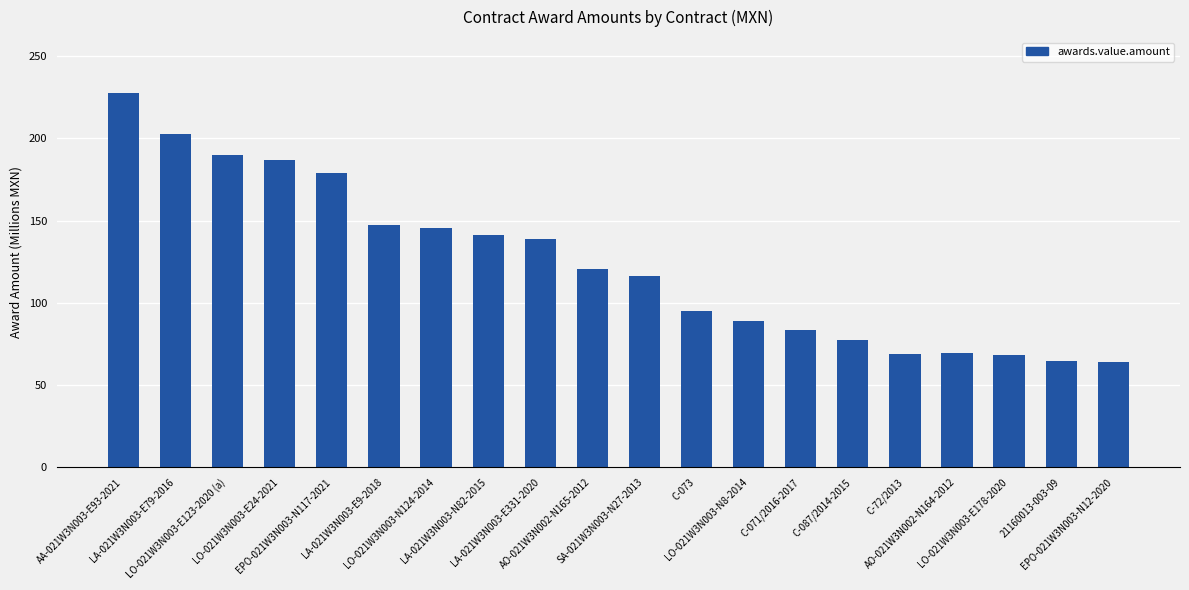

What is the difference between the second highest and second lowest values?

138.1